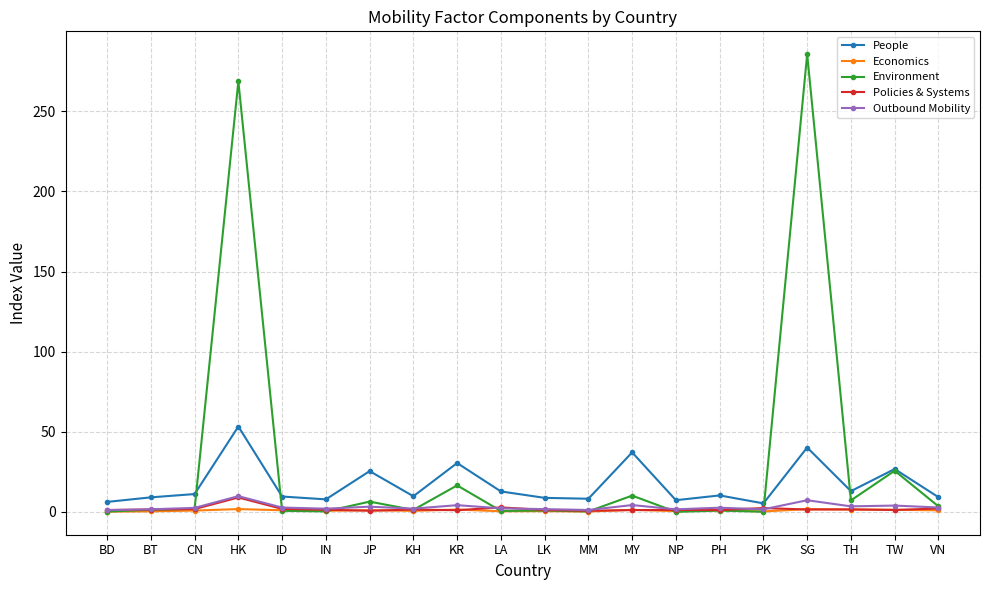

What is the total value across all series at TW?

59.1